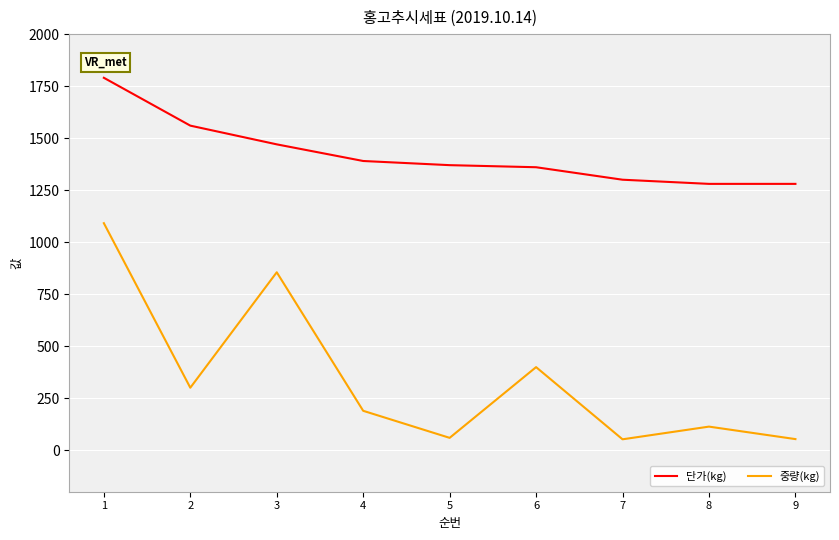

How many interior local peaks does the 중량(kg) series have?

3